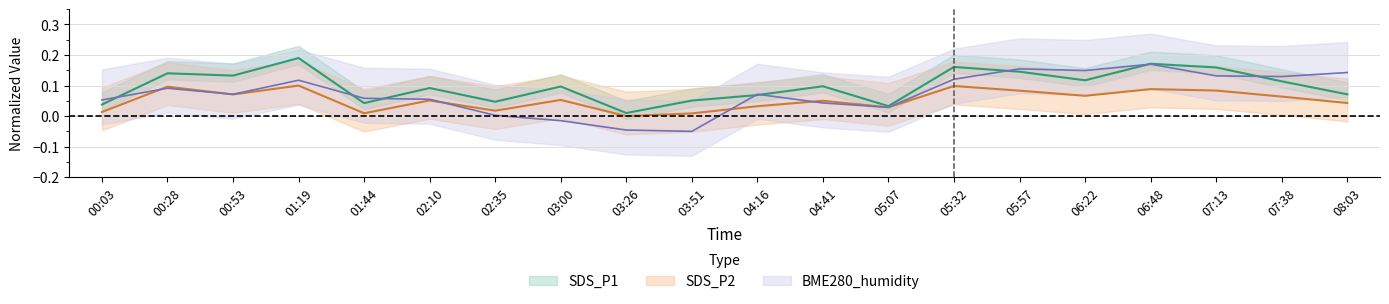

Reading left to right, list all the values displayed in this chart.

SDS_P1: 00:03=0.0	00:28=0.1	00:53=0.1	01:19=0.2	01:44=0.0	02:10=0.1	02:35=0.0	03:00=0.1	03:26=0.0	03:51=0.1	04:16=0.1	04:41=0.1	05:07=0.0	05:32=0.2	05:57=0.1	06:22=0.1	06:48=0.2	07:13=0.2	07:38=0.1	08:03=0.1
SDS_P2: 00:03=0.0	00:28=0.1	00:53=0.1	01:19=0.1	01:44=0.0	02:10=0.1	02:35=0.0	03:00=0.1	03:26=0.0	03:51=0.0	04:16=0.0	04:41=0.1	05:07=0.0	05:32=0.1	05:57=0.1	06:22=0.1	06:48=0.1	07:13=0.1	07:38=0.1	08:03=0.0
BME280_humidity: 00:03=0.1	00:28=0.1	00:53=0.1	01:19=0.1	01:44=0.1	02:10=0.1	02:35=0.0	03:00=-0.0	03:26=-0.0	03:51=-0.1	04:16=0.1	04:41=0.0	05:07=0.0	05:32=0.1	05:57=0.2	06:22=0.1	06:48=0.2	07:13=0.1	07:38=0.1	08:03=0.1